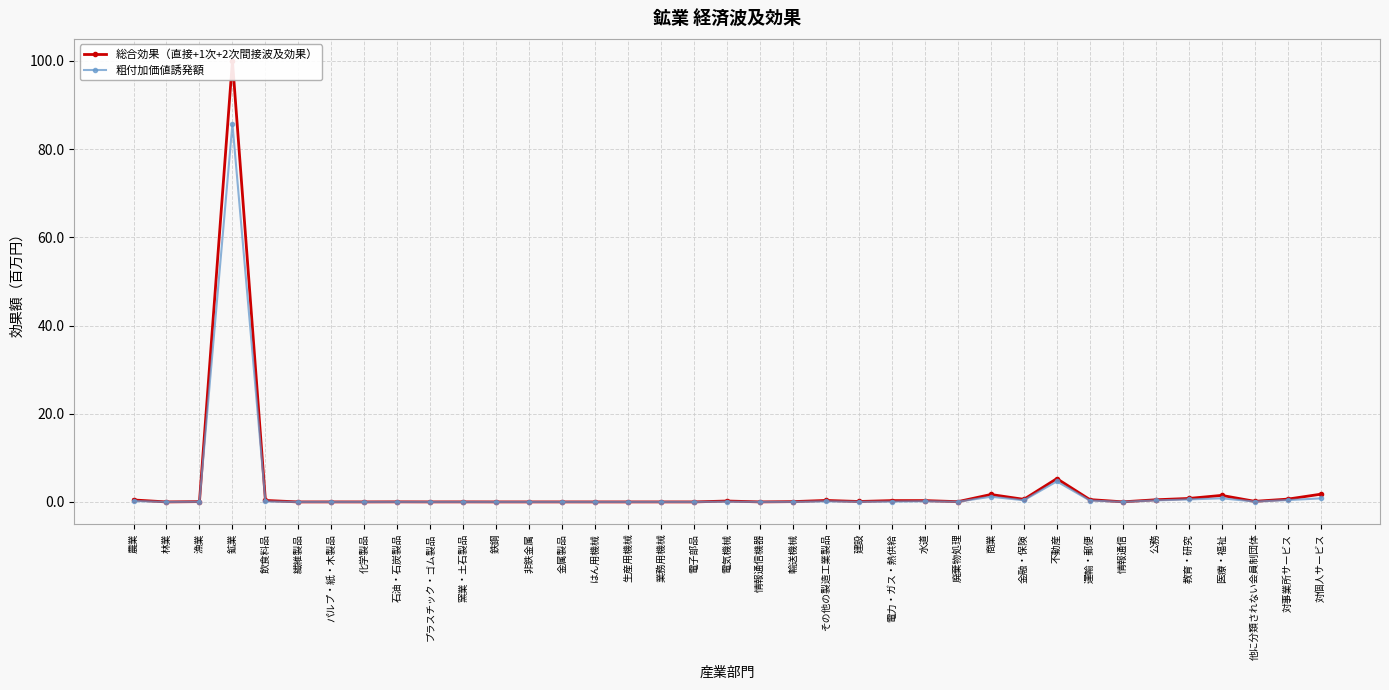

The 総合効果（直接+1次+2次間接波及効果） series shows 0.0 at 石油・石炭製品. True or false?

False